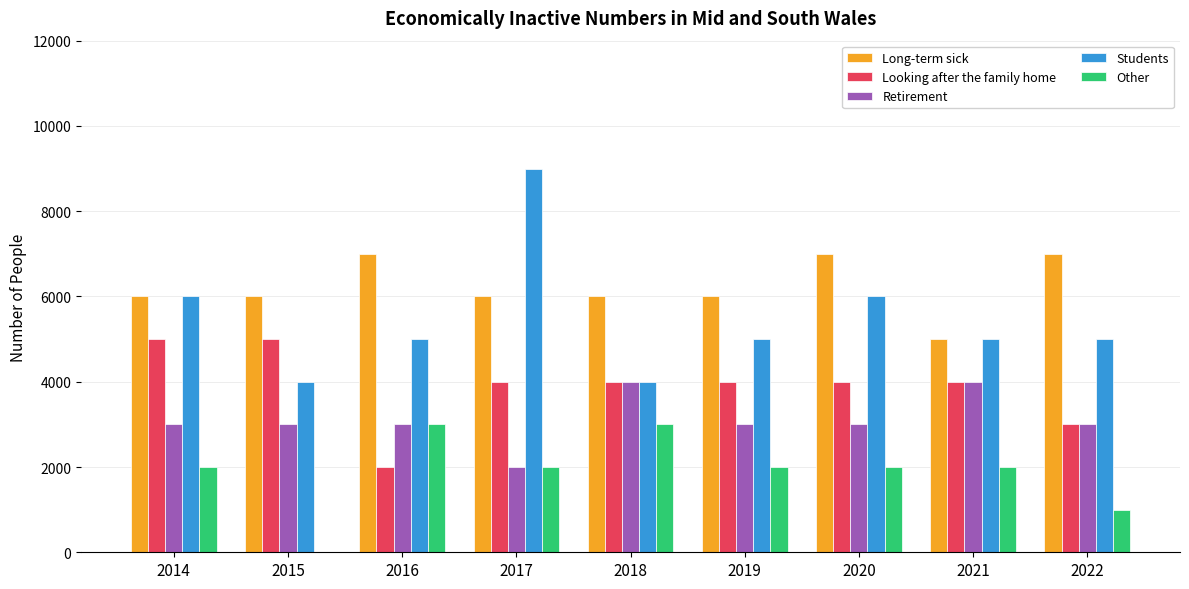

Is the value of Students at 2019 greater than the value of Retirement at 2014?

Yes